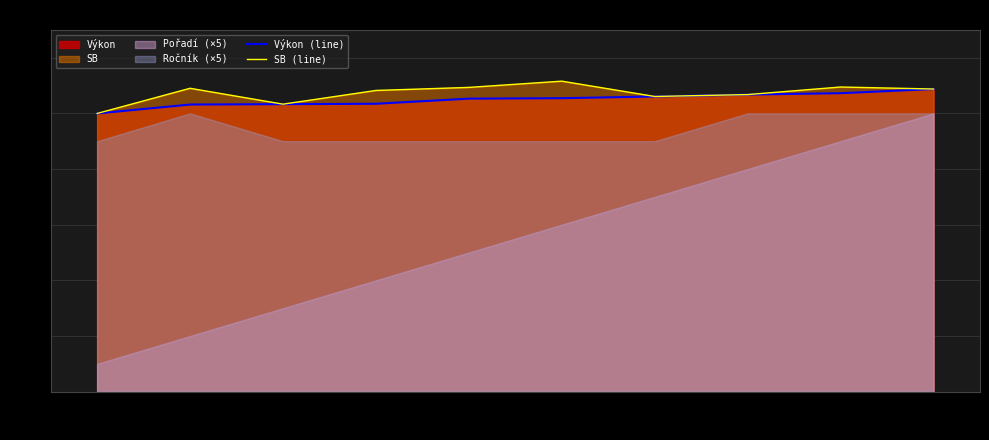

True or false: Výkon (line) and SB (line) cross at least once.

False